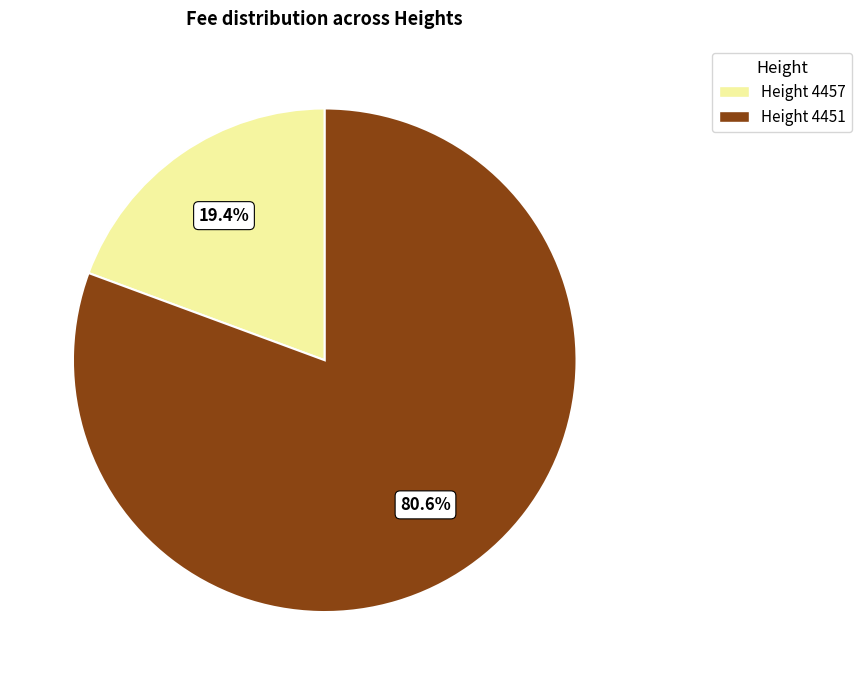

Does any single category account for the majority?

Yes